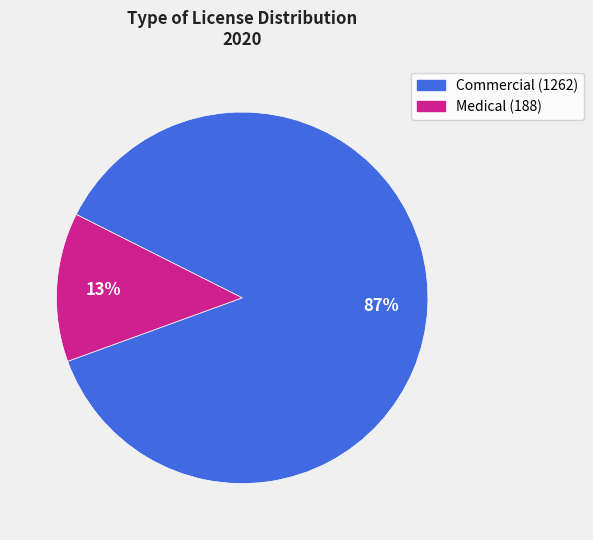

To the nearest percent, what is the difference between the largest and smallest slice percentages?

74%